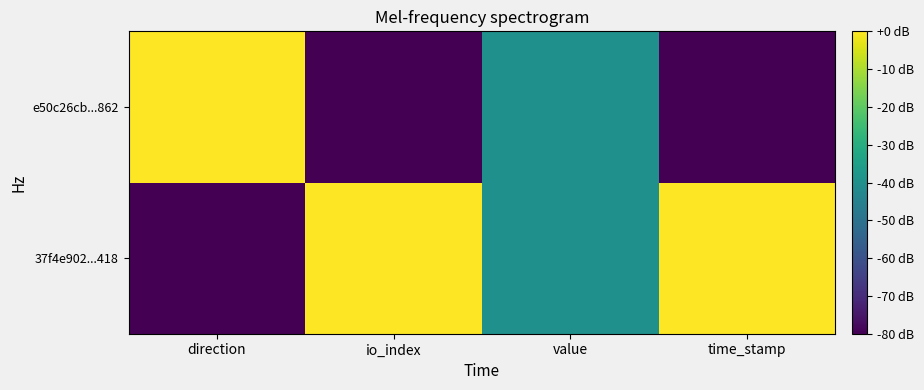

At which category is the sum across all series the highest?

direction